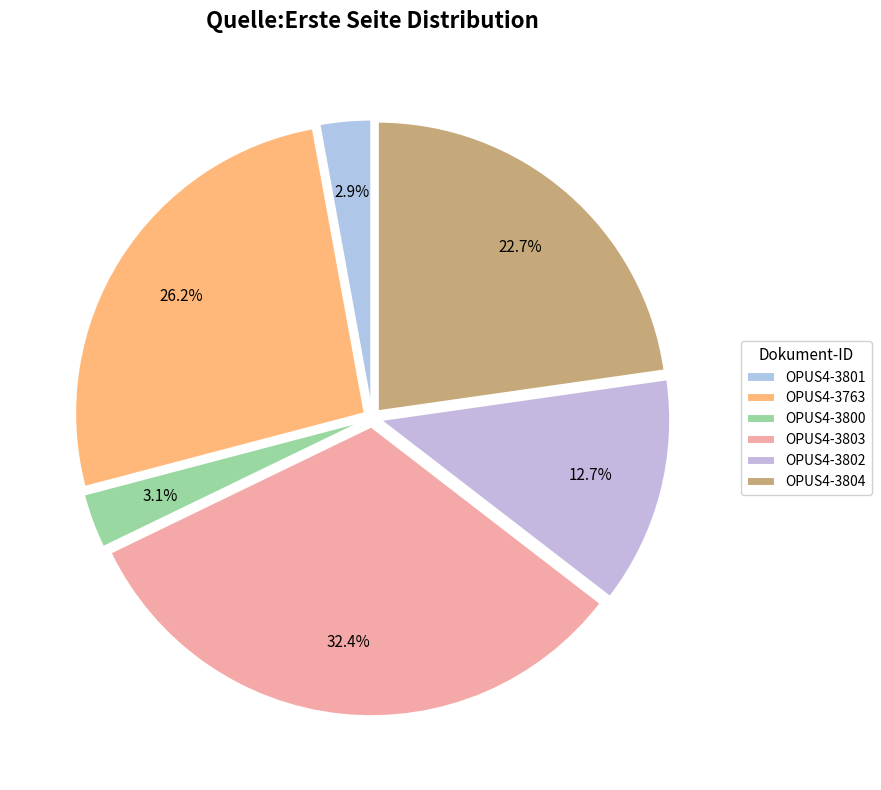

What percentage is the OPUS4-3803 slice, to the nearest percent?

32%